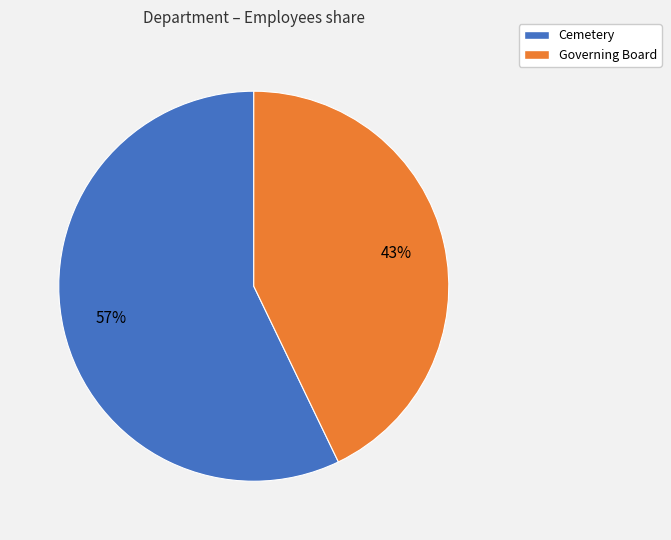

Which slice is the largest?

Cemetery